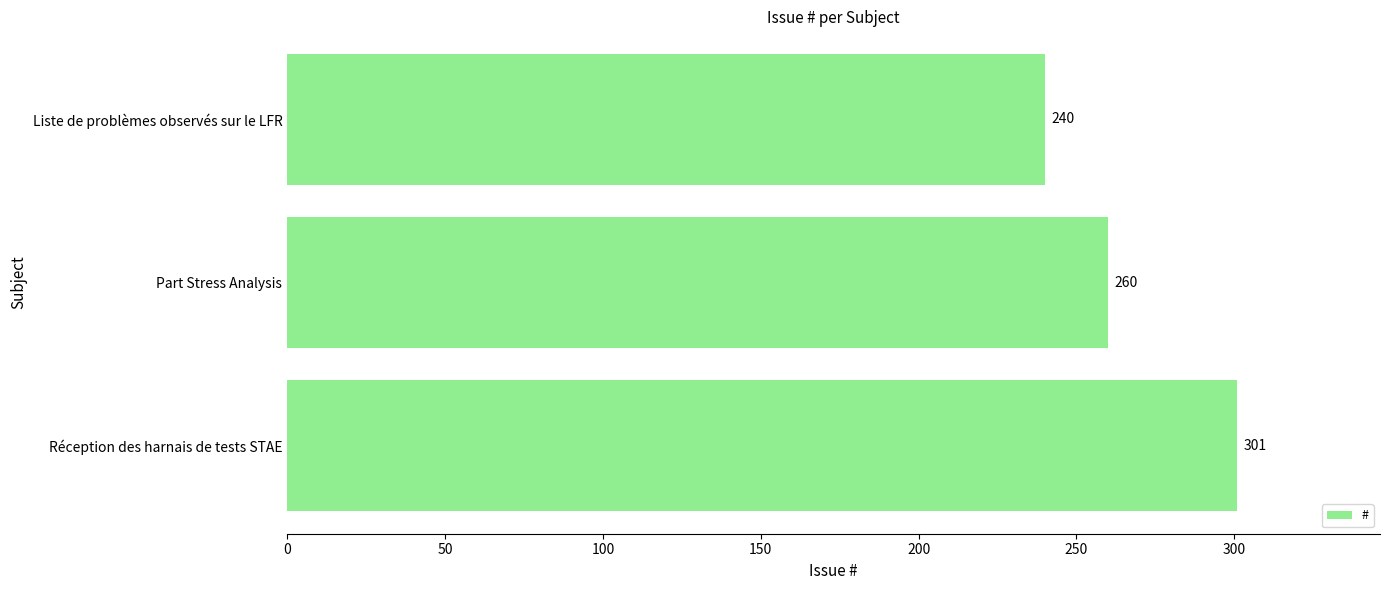

List the labels in order of value, smallest first.

Liste de problèmes observés sur le LFR, Part Stress Analysis, Réception des harnais de tests STAE